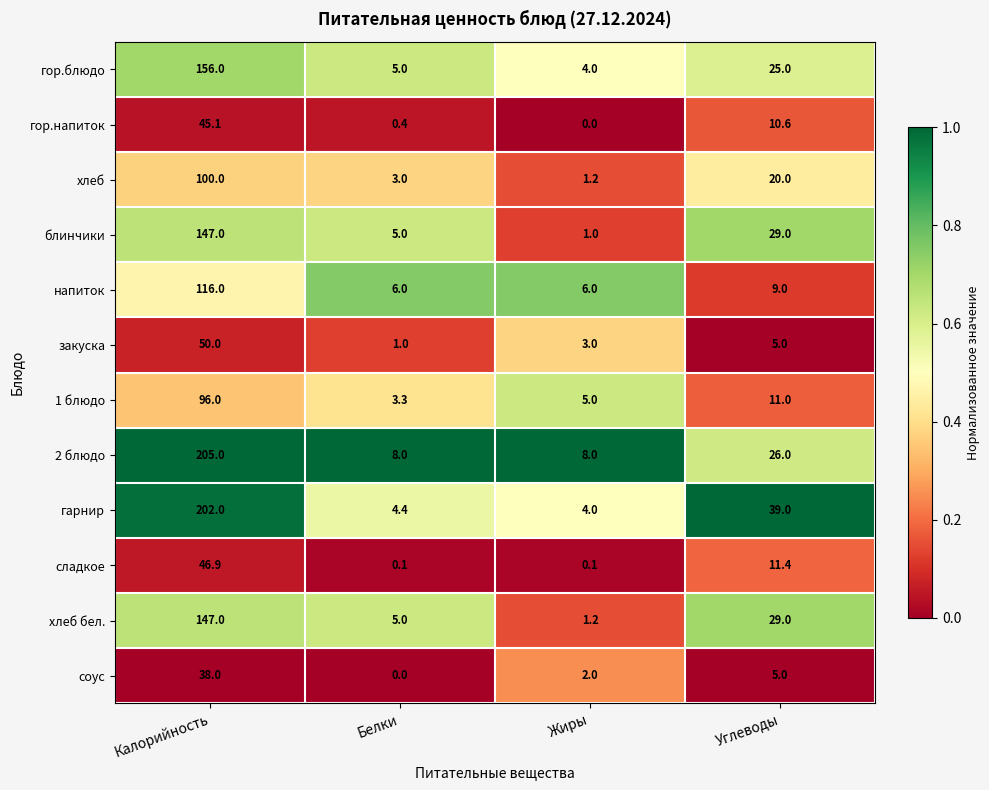

At which label does соус first exceed 5?

Калорийность